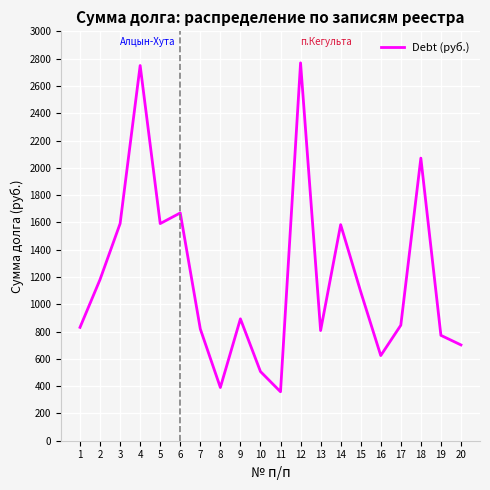

The value at 9 is 893.1. True or false?

True